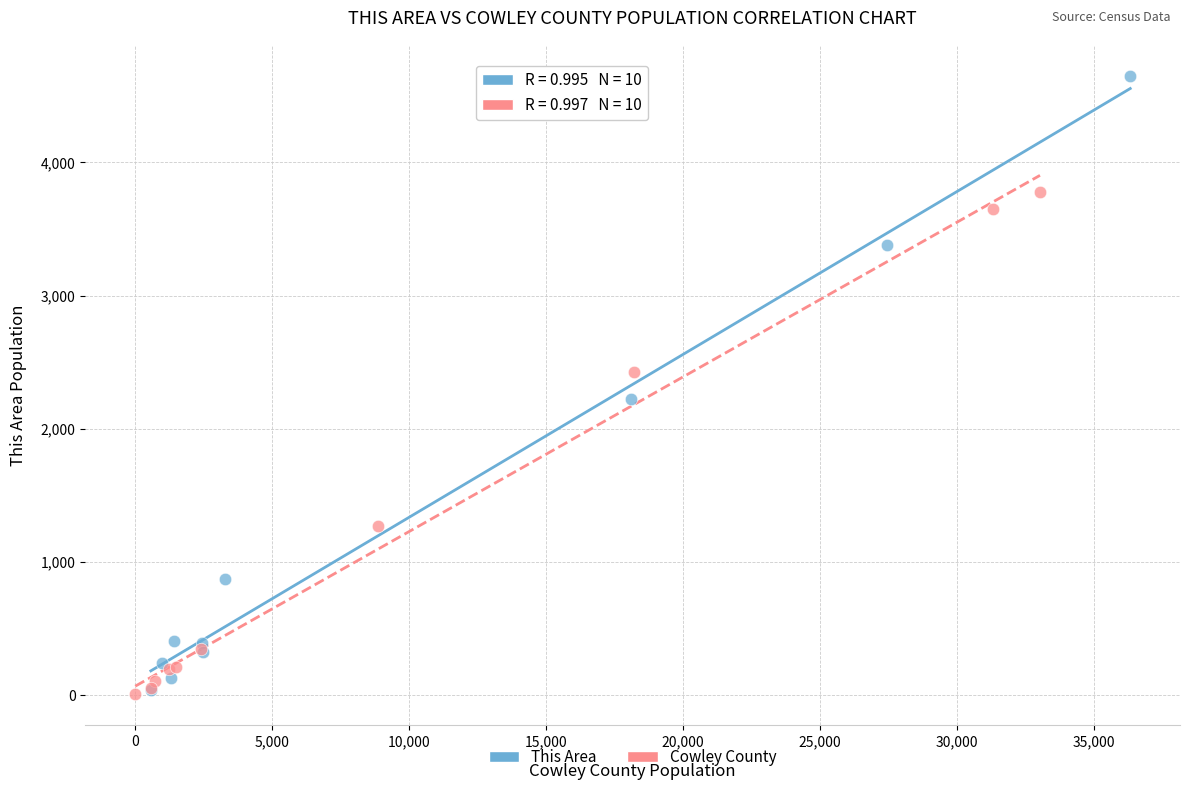

Which series has the largest Y range (max minus min)?

This Area